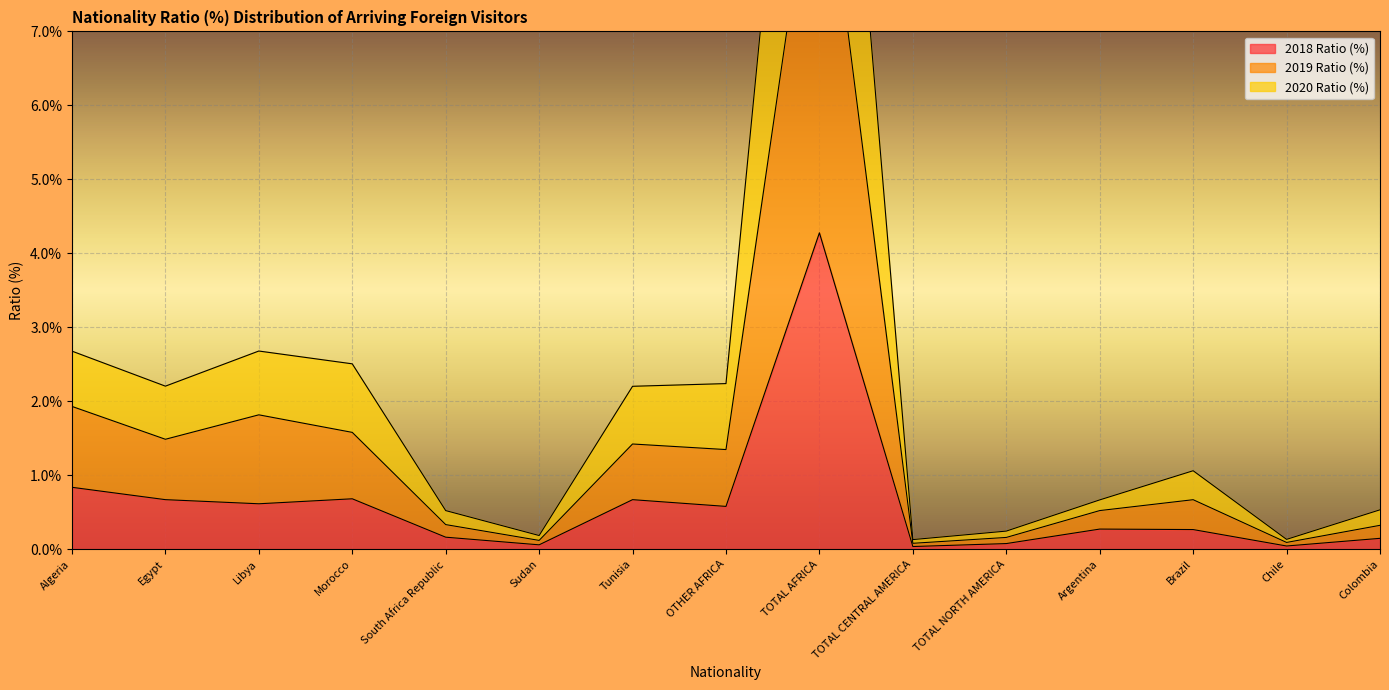

True or false: 2020 Ratio (%) and 2018 Ratio (%) intersect in this chart.

False